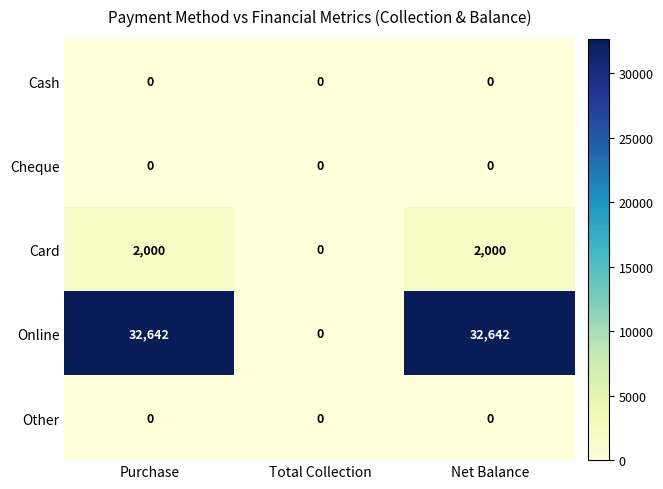

At which label does Card reach its minimum?

Total Collection